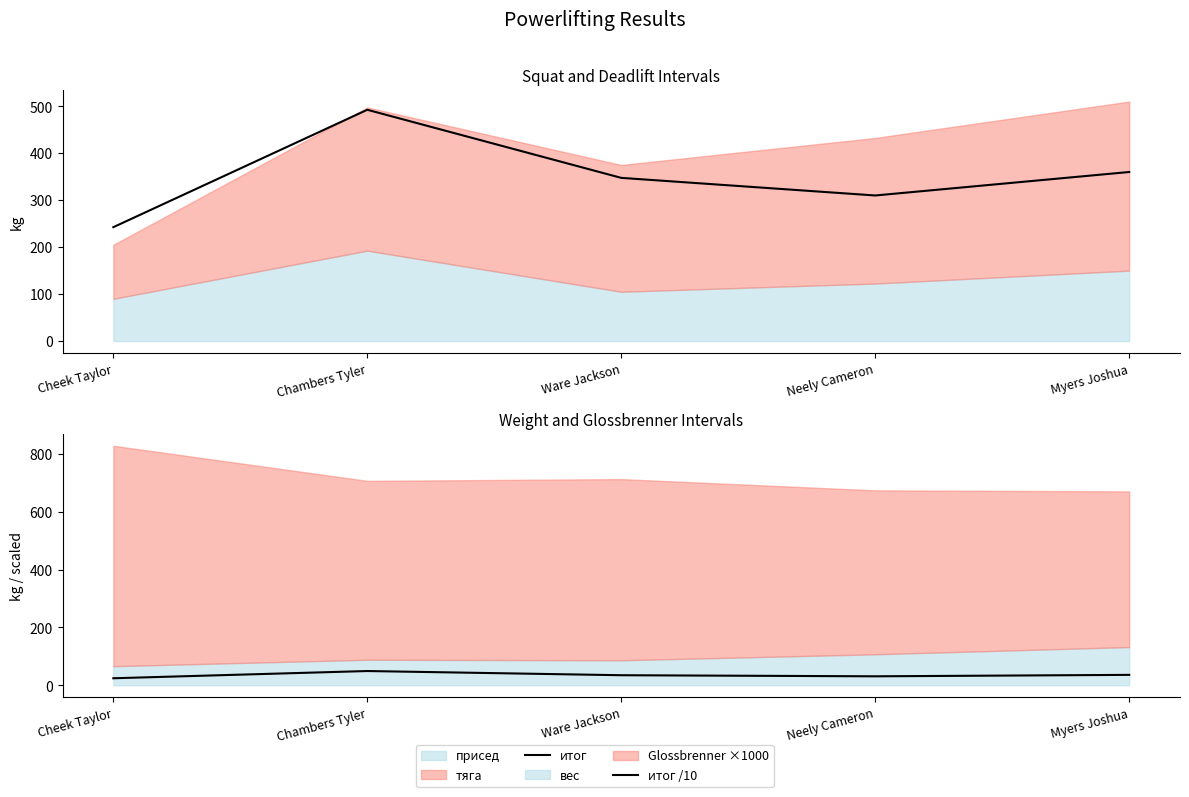

At which category does итог /10 reach its first local peak?

Chambers Tyler